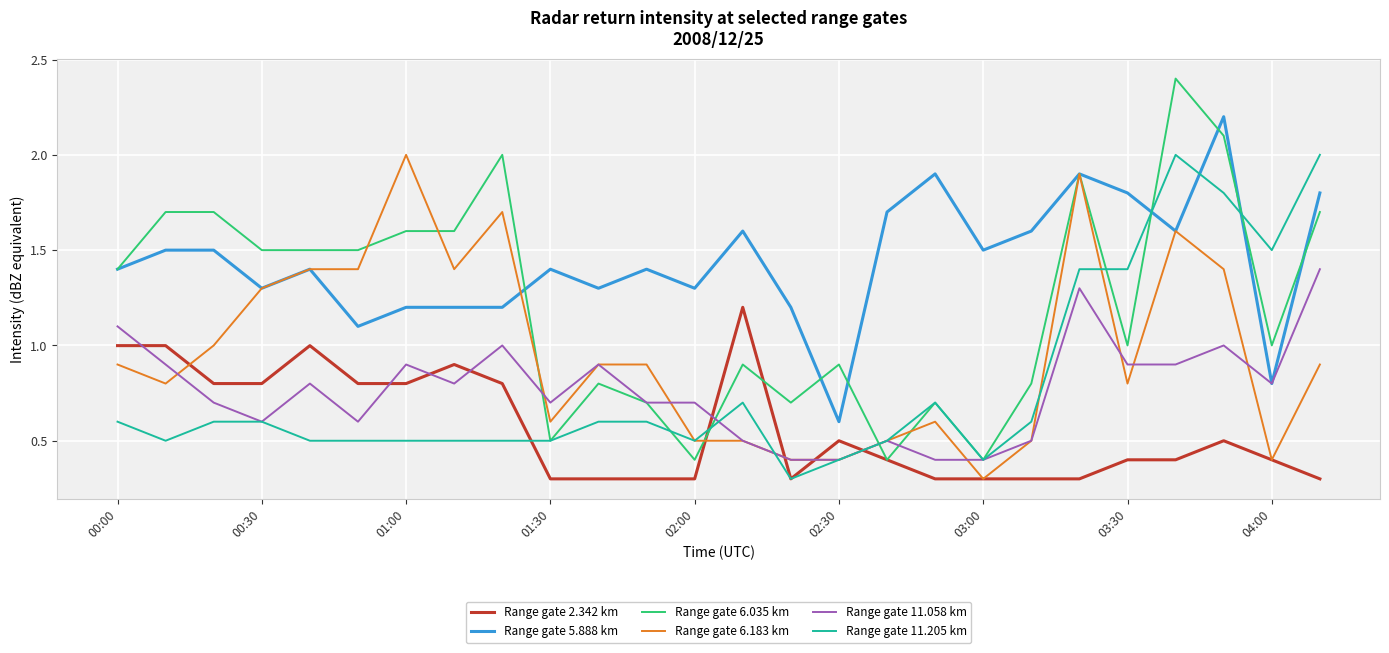

Which series has the widest spread of values?

Range gate 6.035 km